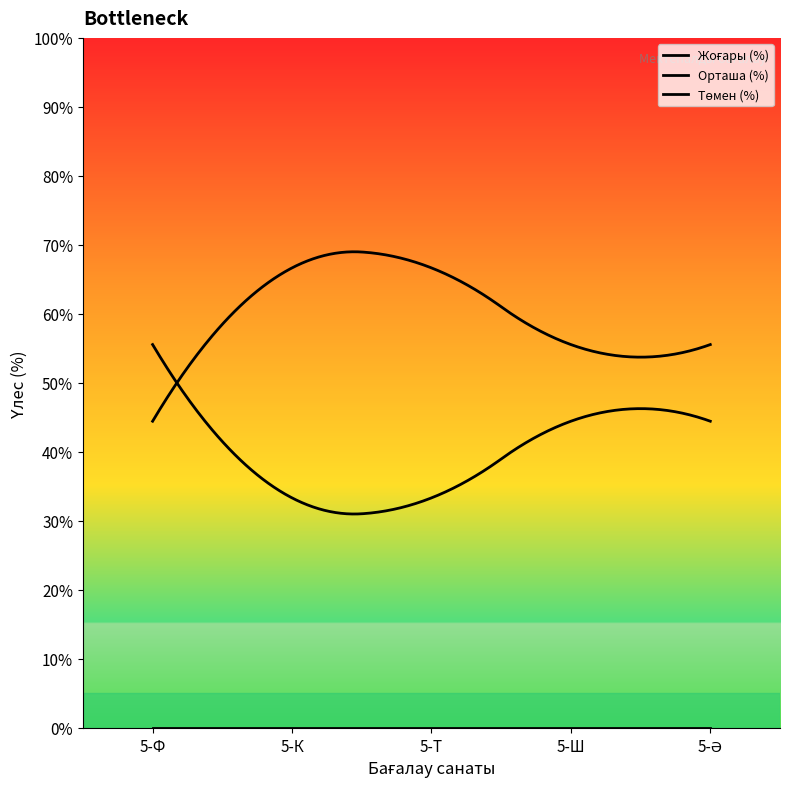

True or false: Жоғары (%) has a value of 88.4 at 5-Ф.

False